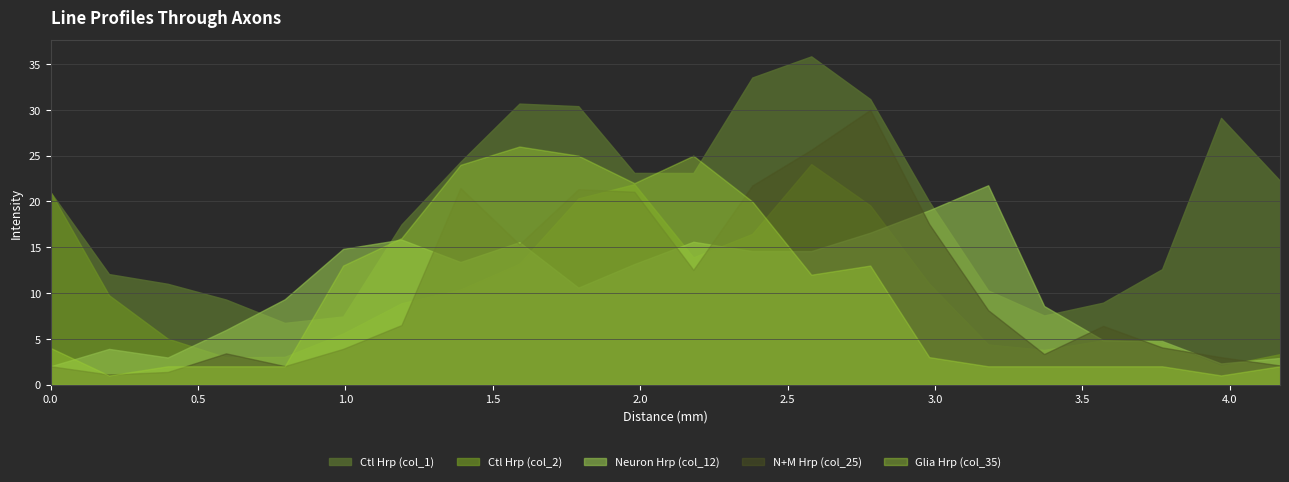

At which category does Ctl Hrp (col_2) reach its first local peak?

1.98